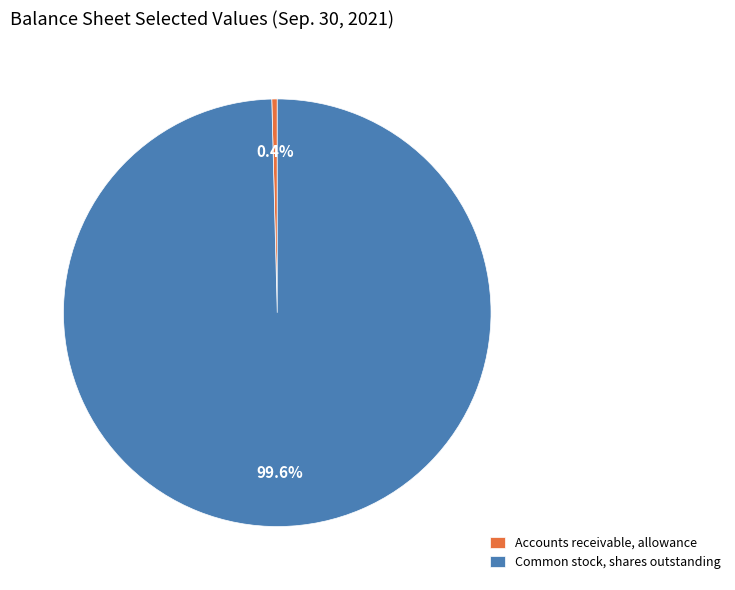

How many segments does this pie chart have?

2